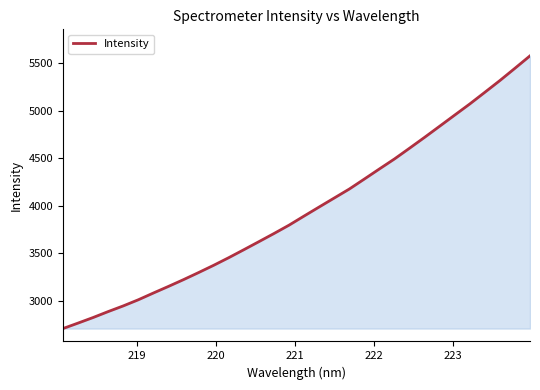

What is the difference between the maximum and minimum values?

2867.7